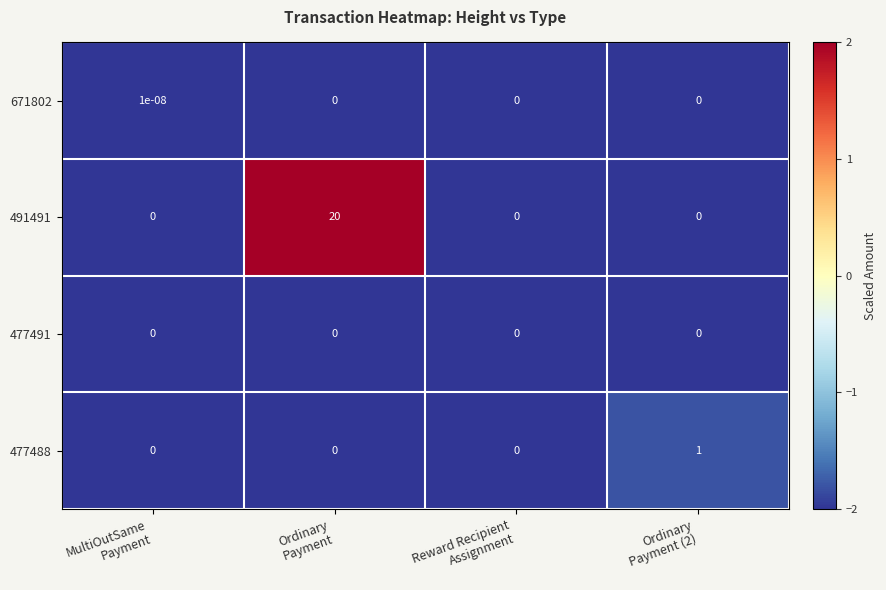

Which series has the largest total across all categories?

491491